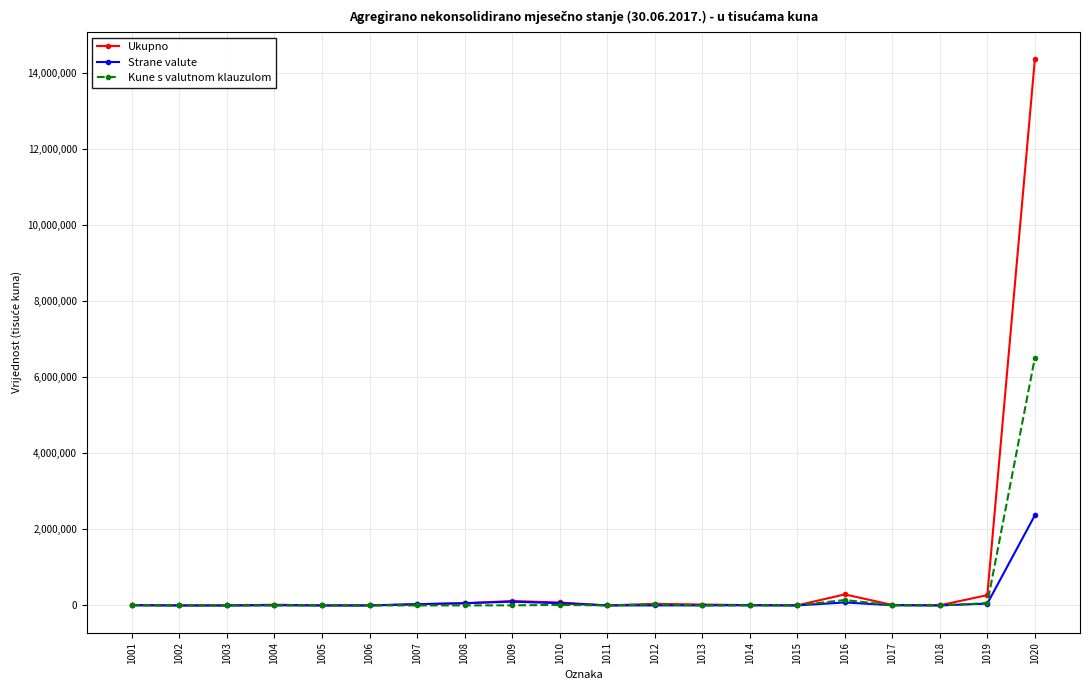

How many categories are shown in the chart?

20